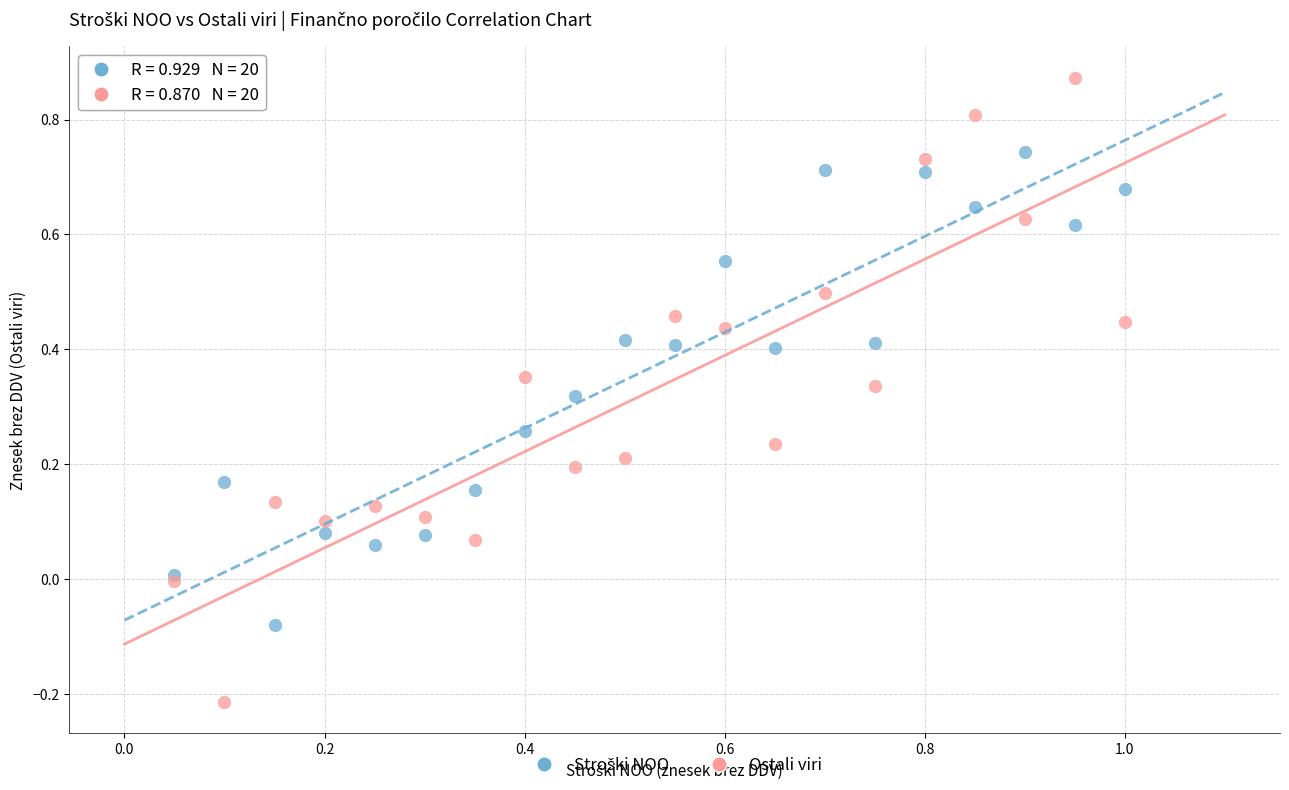

Which series contains the highest Y value?

Ostali viri